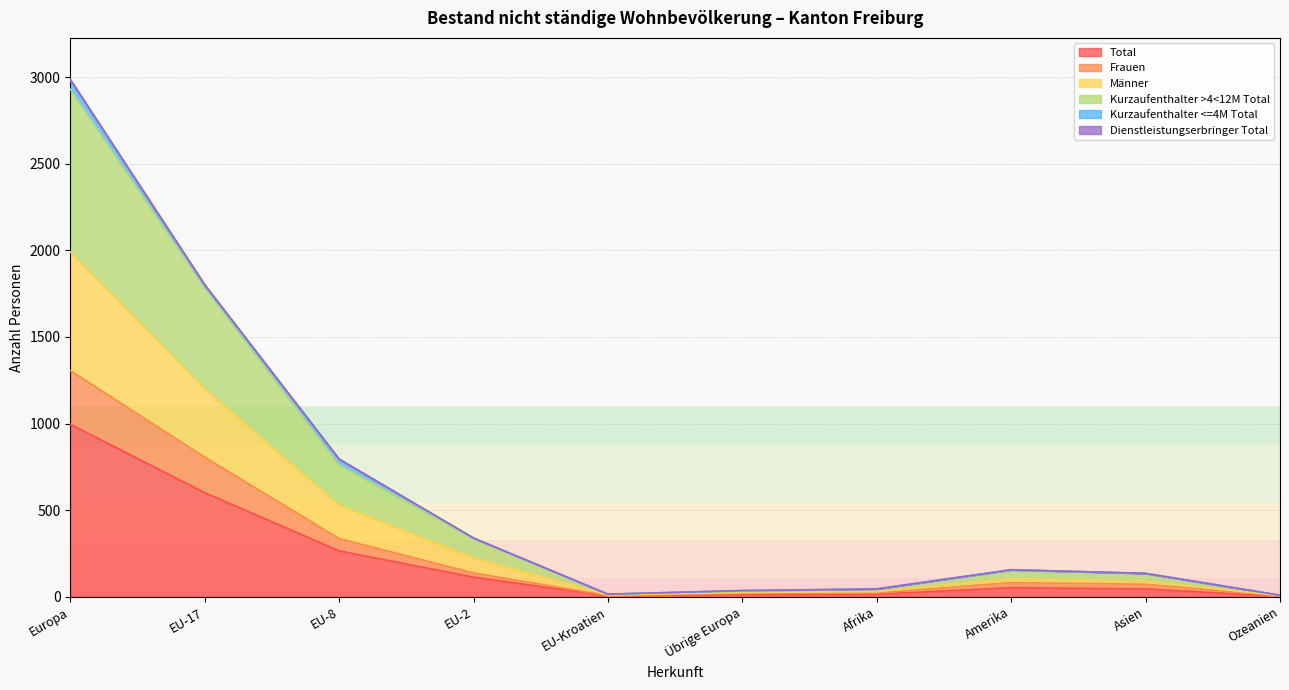

Which series changed the most between EU-Kroatien and Asien?

Total